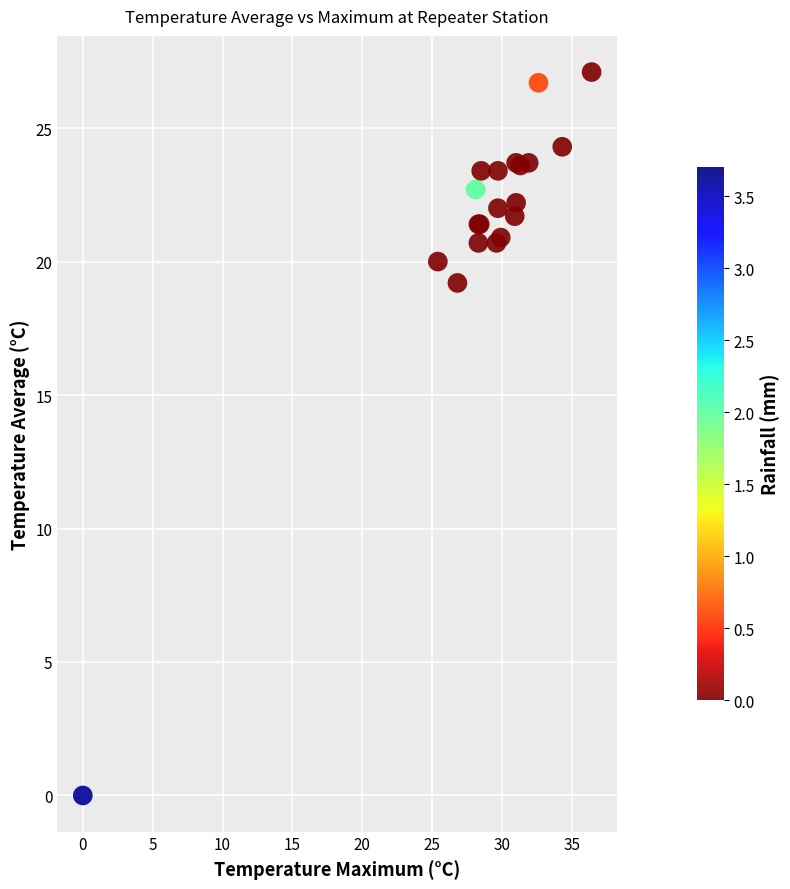

What Y value in the scatter plot is closest to 13?

19.2